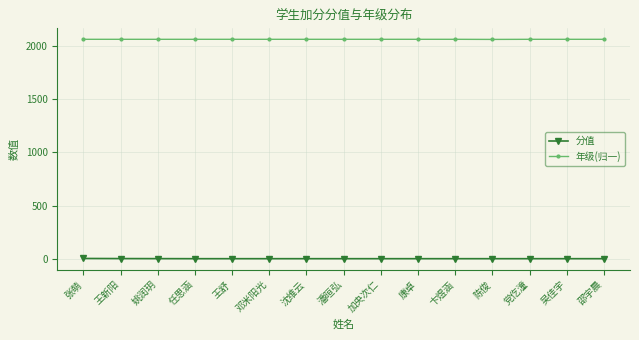

How many series are shown in this chart?

2